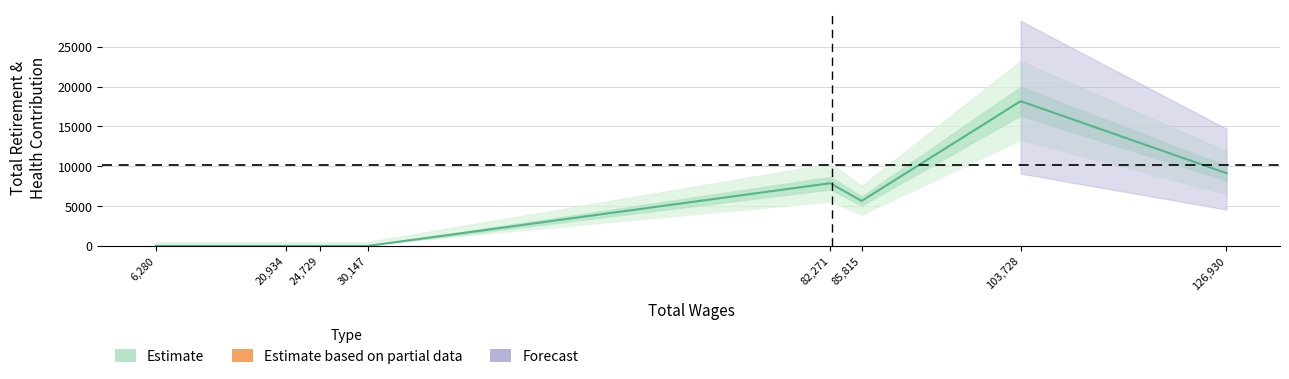

At which category does the data reach its first local peak?

82,271